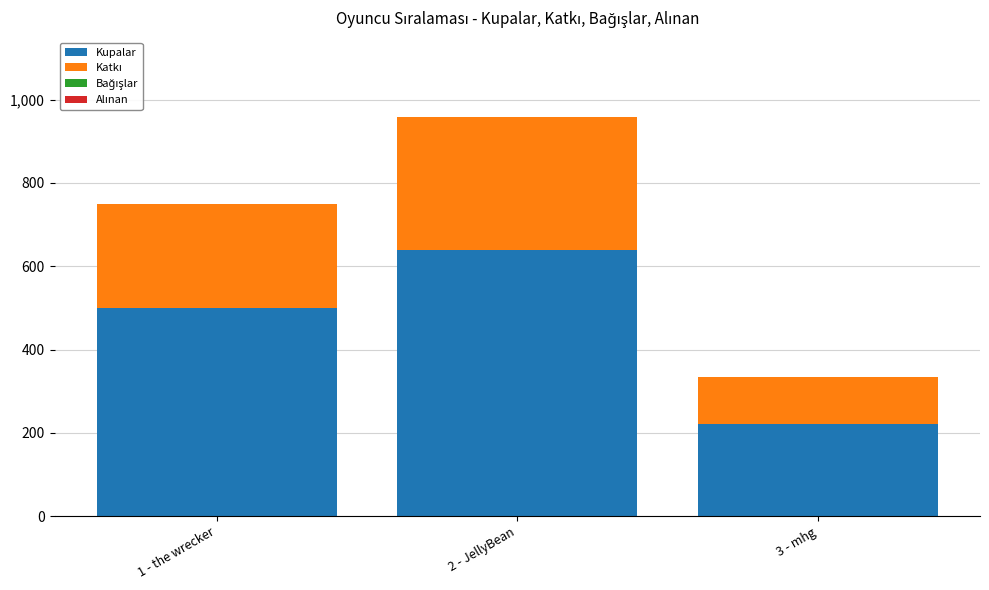

What value does the Kupalar series have at 3 - mhg, to the nearest 10?

220